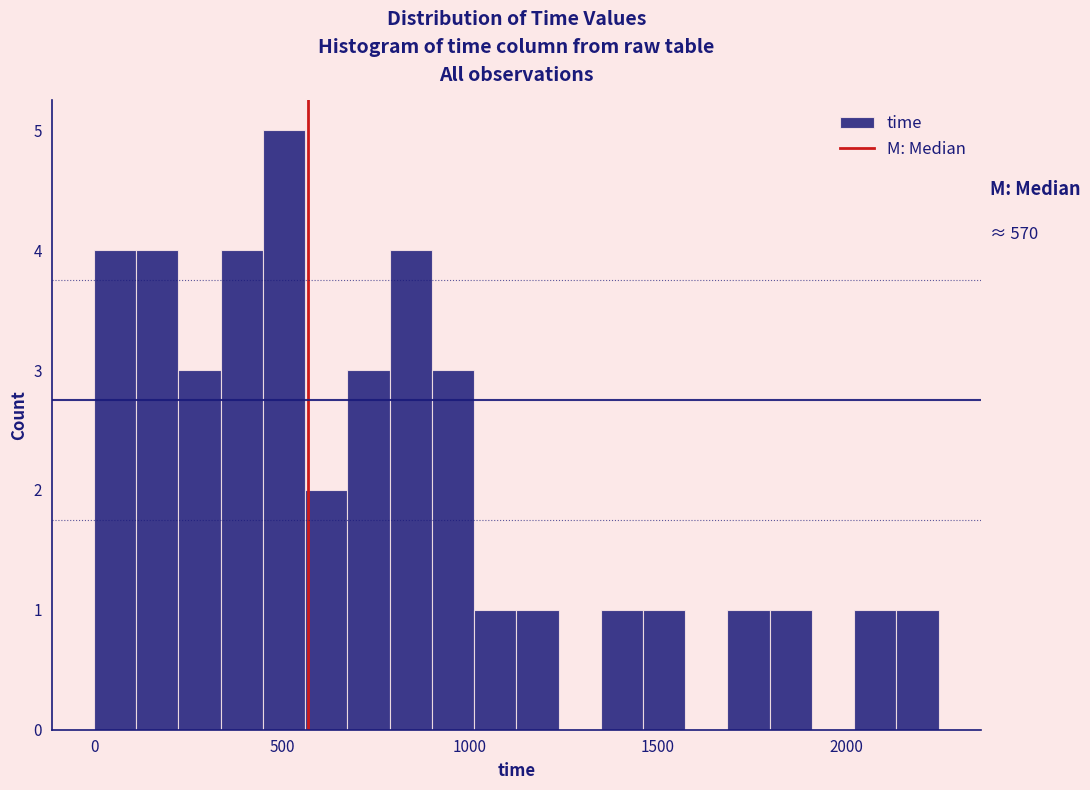

Read against the x-axis, roughly where is the centre of the tallest bar?

500